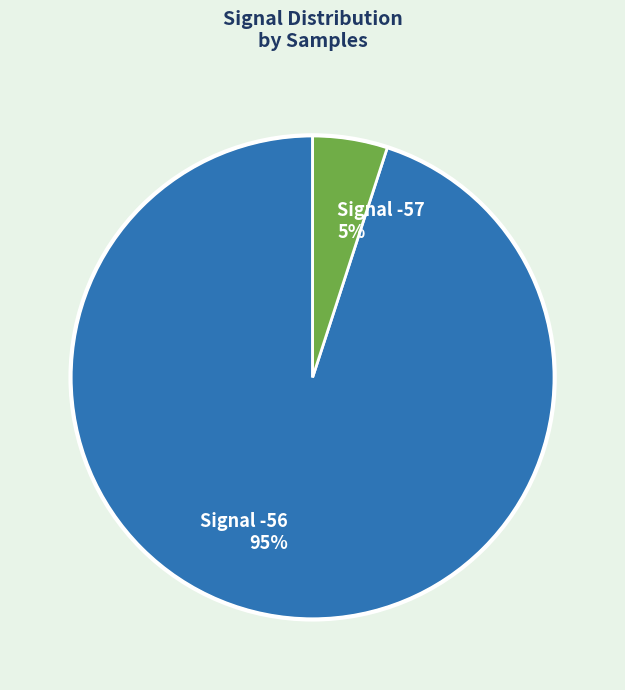

Is it true that Signal -56 95% is 99% of the pie?

False